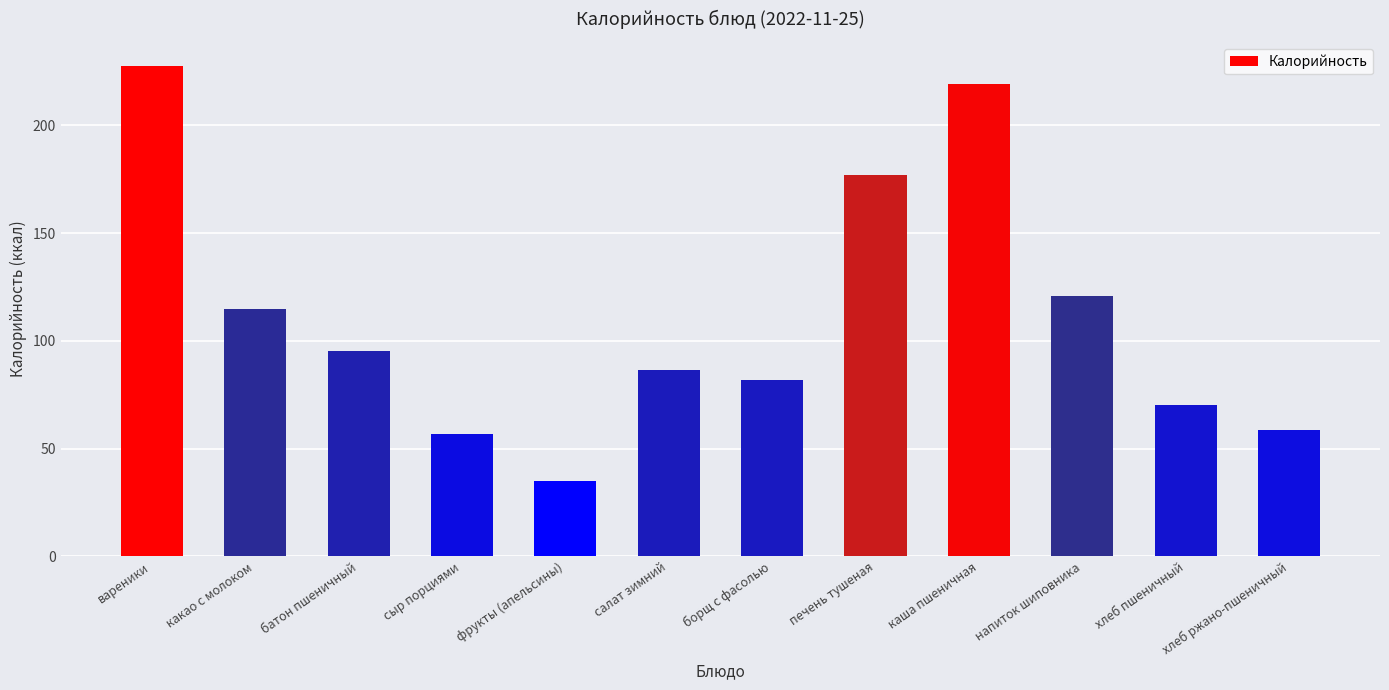

How many bars are there in total?

12